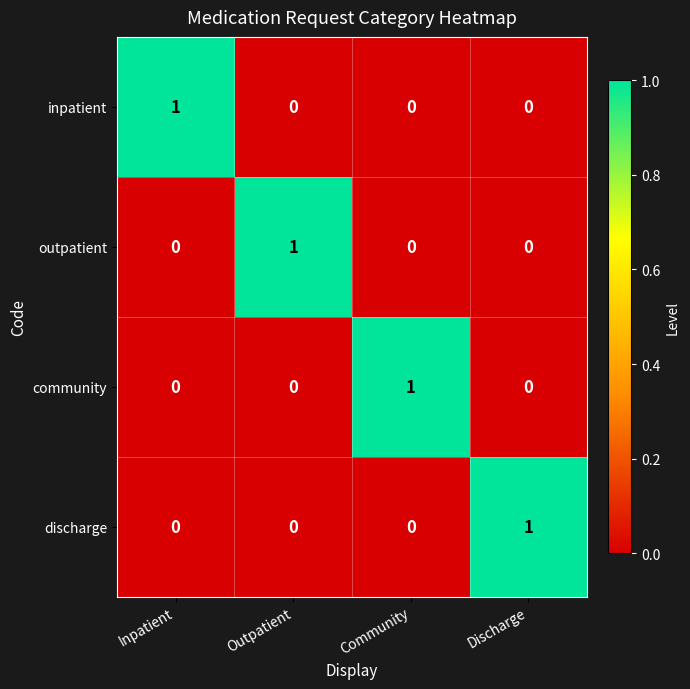

At how many categories does at least one series exceed 0?

4